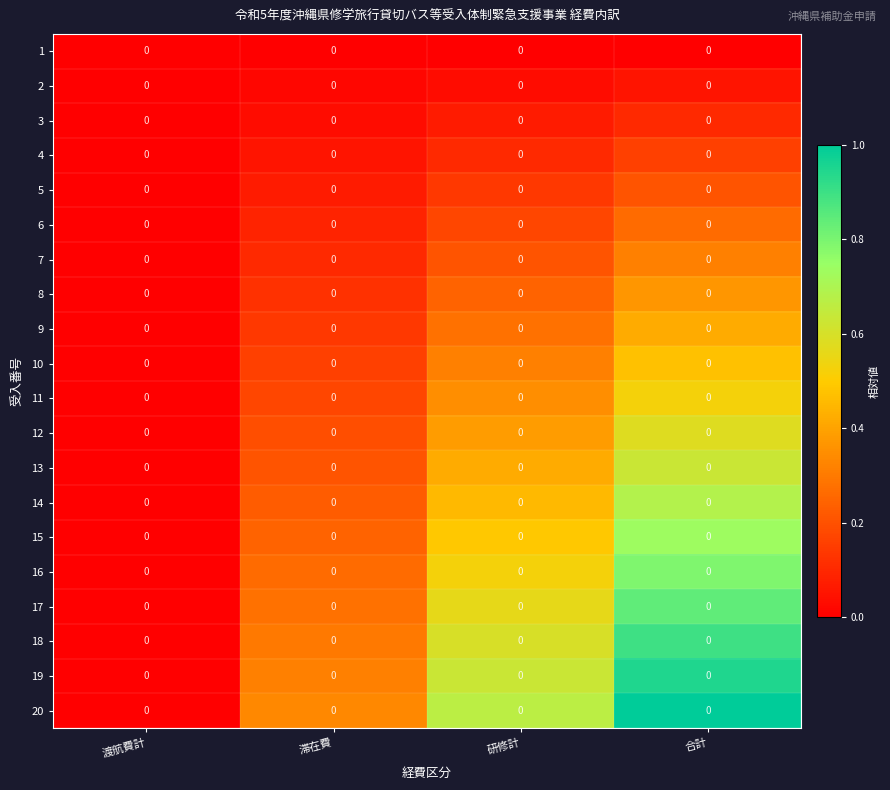

What is the difference between the maximum and minimum values in the 15 series?

0.7